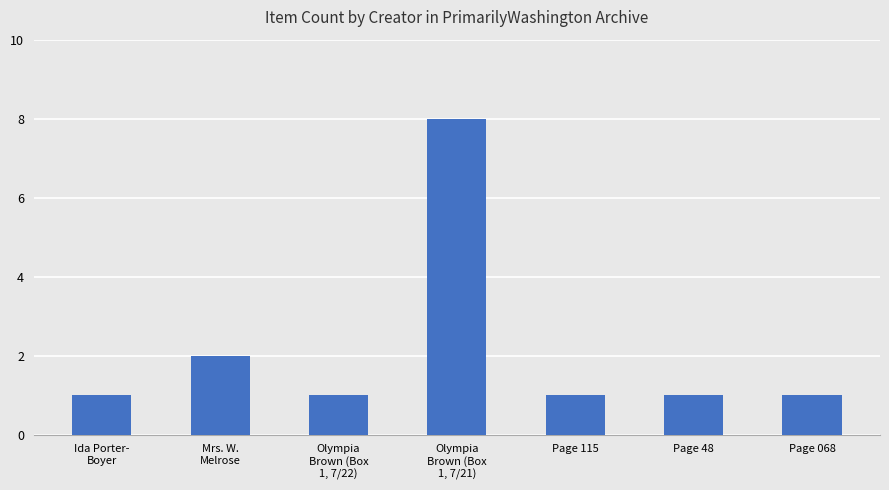

What is the sum of all values?

15